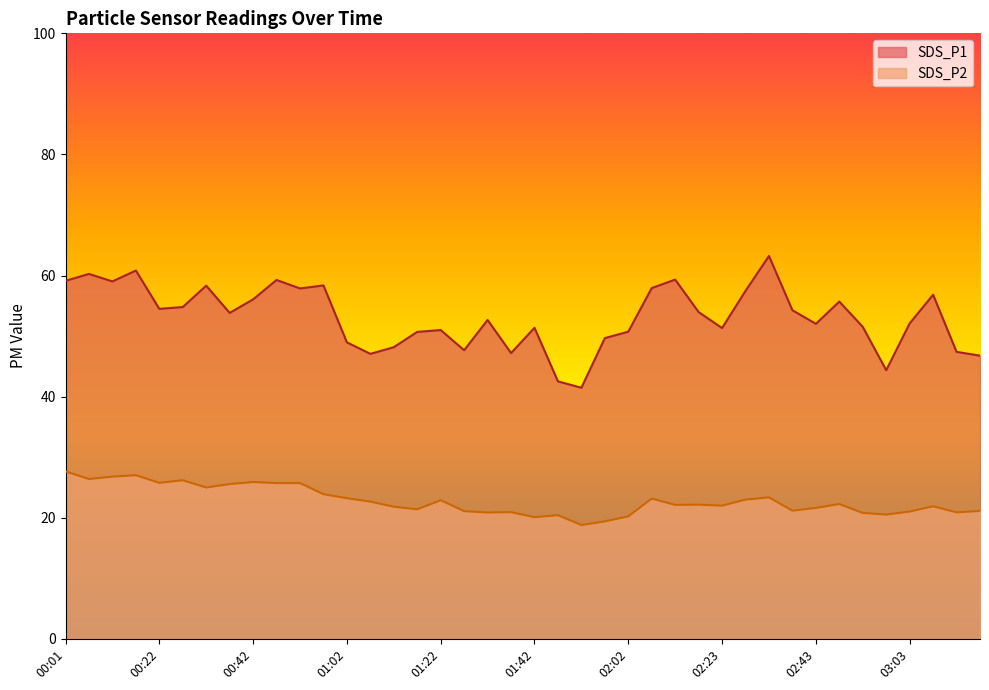

What is the average value of the SDS_P1 series?

53.1